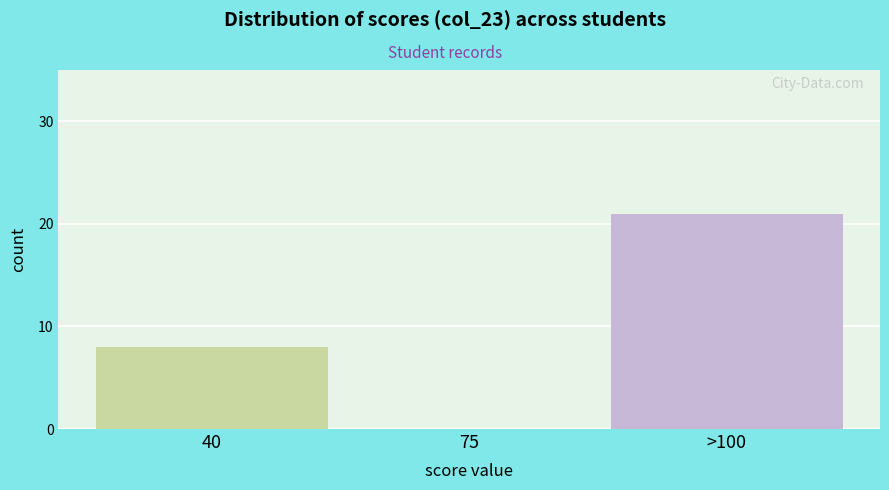

Reading left to right, extract all data points from this chart.

40=8	75=0	>100=21